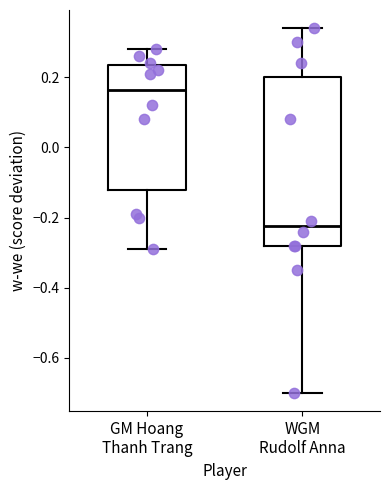

Where does the lower whisker of the box for GM Hoang Thanh Trang end on the y-axis? The values are not printed on the chart, so give them approximately, as read against the axis.

-0.28